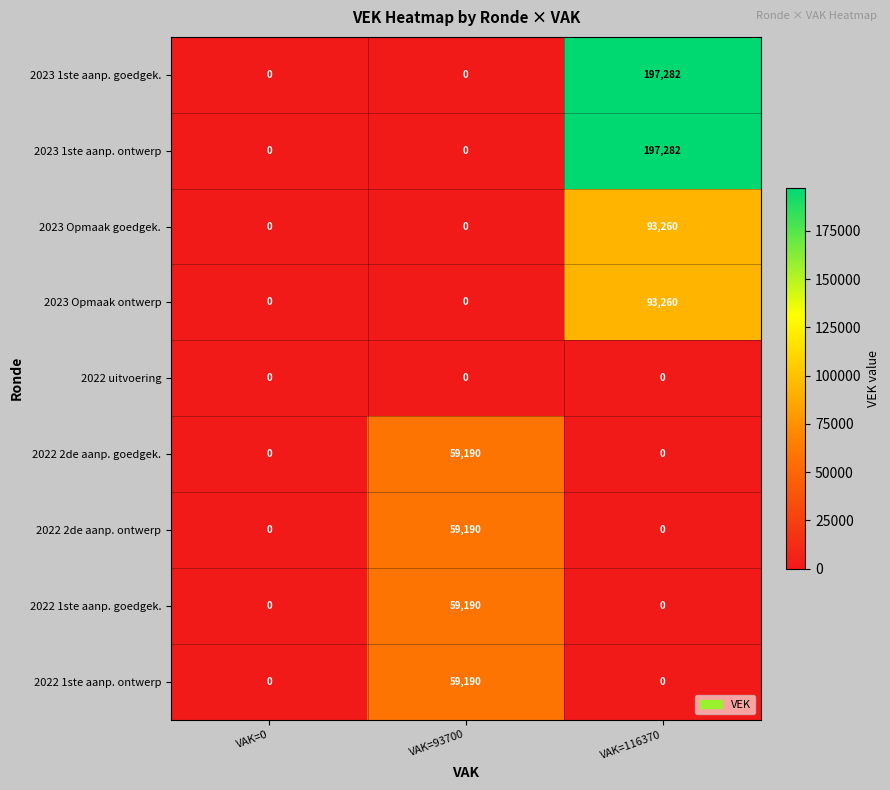

At how many categories does at least one series exceed 21631?

2